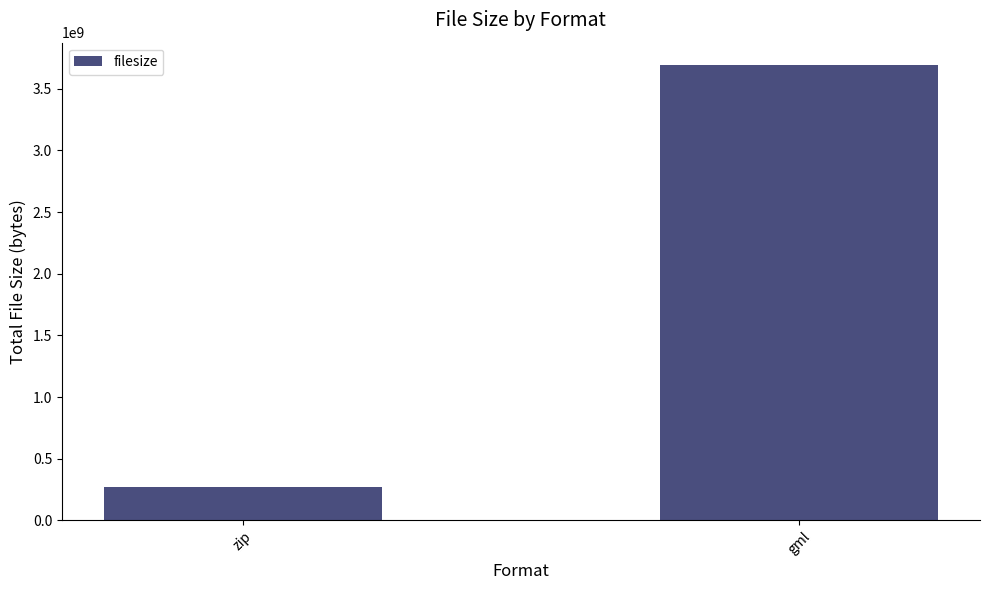

Rank the categories by value from highest to lowest.

gml, zip